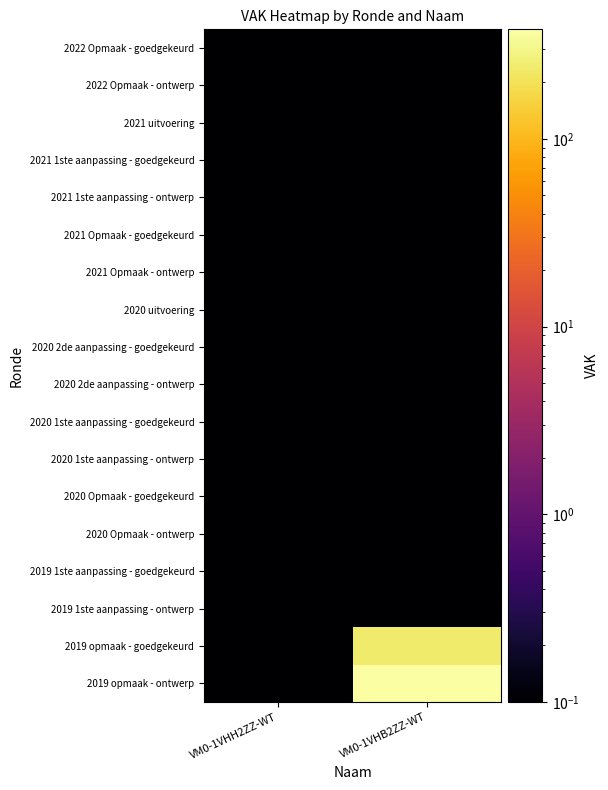

Reading left to right, transcribe all the data shown in this chart.

2022 Opmaak - goedgekeurd: VM0-1VHH2ZZ-WT=0.1	VM0-1VHB2ZZ-WT=0.1
2022 Opmaak - ontwerp: VM0-1VHH2ZZ-WT=0.1	VM0-1VHB2ZZ-WT=0.1
2021 uitvoering: VM0-1VHH2ZZ-WT=0.1	VM0-1VHB2ZZ-WT=0.1
2021 1ste aanpassing - goedgekeurd: VM0-1VHH2ZZ-WT=0.1	VM0-1VHB2ZZ-WT=0.1
2021 1ste aanpassing - ontwerp: VM0-1VHH2ZZ-WT=0.1	VM0-1VHB2ZZ-WT=0.1
2021 Opmaak - goedgekeurd: VM0-1VHH2ZZ-WT=0.1	VM0-1VHB2ZZ-WT=0.1
2021 Opmaak - ontwerp: VM0-1VHH2ZZ-WT=0.1	VM0-1VHB2ZZ-WT=0.1
2020 uitvoering: VM0-1VHH2ZZ-WT=0.1	VM0-1VHB2ZZ-WT=0.1
2020 2de aanpassing - goedgekeurd: VM0-1VHH2ZZ-WT=0.1	VM0-1VHB2ZZ-WT=0.1
2020 2de aanpassing - ontwerp: VM0-1VHH2ZZ-WT=0.1	VM0-1VHB2ZZ-WT=0.1
2020 1ste aanpassing - goedgekeurd: VM0-1VHH2ZZ-WT=0.1	VM0-1VHB2ZZ-WT=0.1
2020 1ste aanpassing - ontwerp: VM0-1VHH2ZZ-WT=0.1	VM0-1VHB2ZZ-WT=0.1
2020 Opmaak - goedgekeurd: VM0-1VHH2ZZ-WT=0.1	VM0-1VHB2ZZ-WT=0.1
2020 Opmaak - ontwerp: VM0-1VHH2ZZ-WT=0.1	VM0-1VHB2ZZ-WT=0.1
2019 1ste aanpassing - goedgekeurd: VM0-1VHH2ZZ-WT=0.1	VM0-1VHB2ZZ-WT=0.1
2019 1ste aanpassing - ontwerp: VM0-1VHH2ZZ-WT=0.1	VM0-1VHB2ZZ-WT=0.1
2019 opmaak - goedgekeurd: VM0-1VHH2ZZ-WT=0.1	VM0-1VHB2ZZ-WT=240.0
2019 opmaak - ontwerp: VM0-1VHH2ZZ-WT=0.1	VM0-1VHB2ZZ-WT=383.0